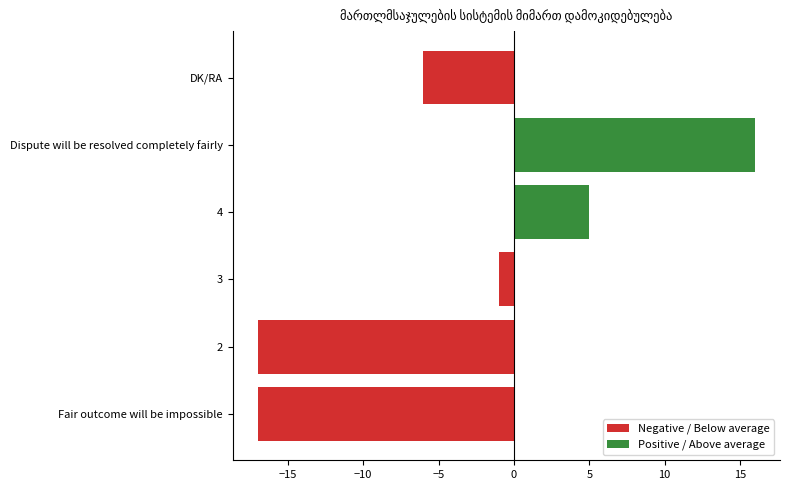

What is the sum of all values?

-20